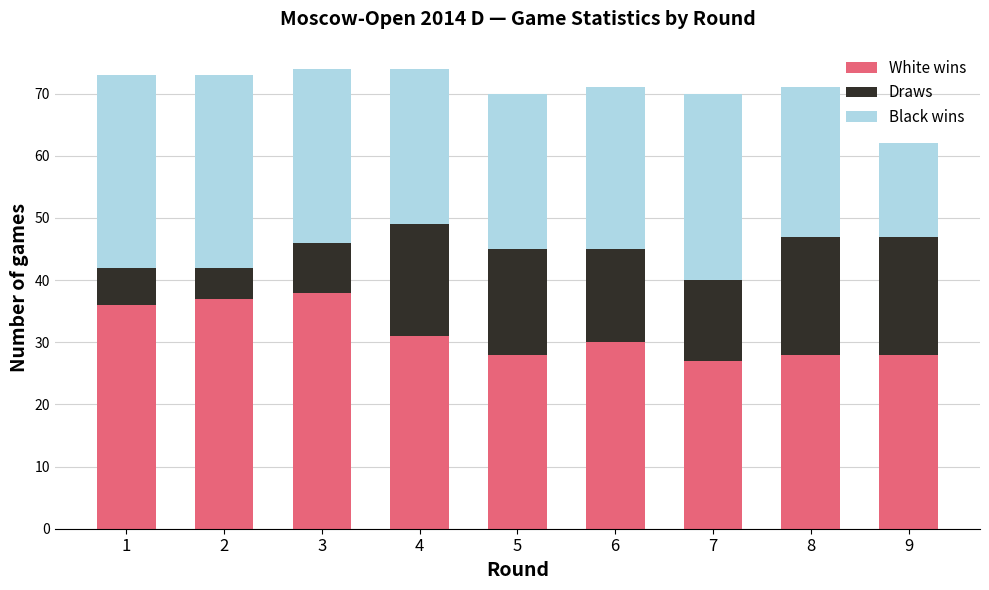

What is the total value across all series at 4?

74